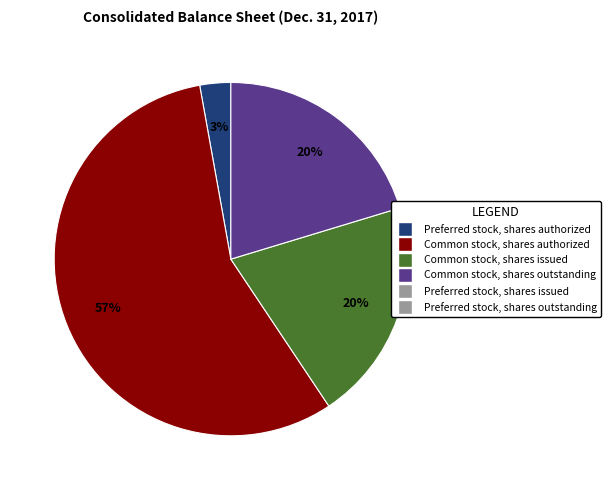

Is there a majority slice in this chart?

Yes